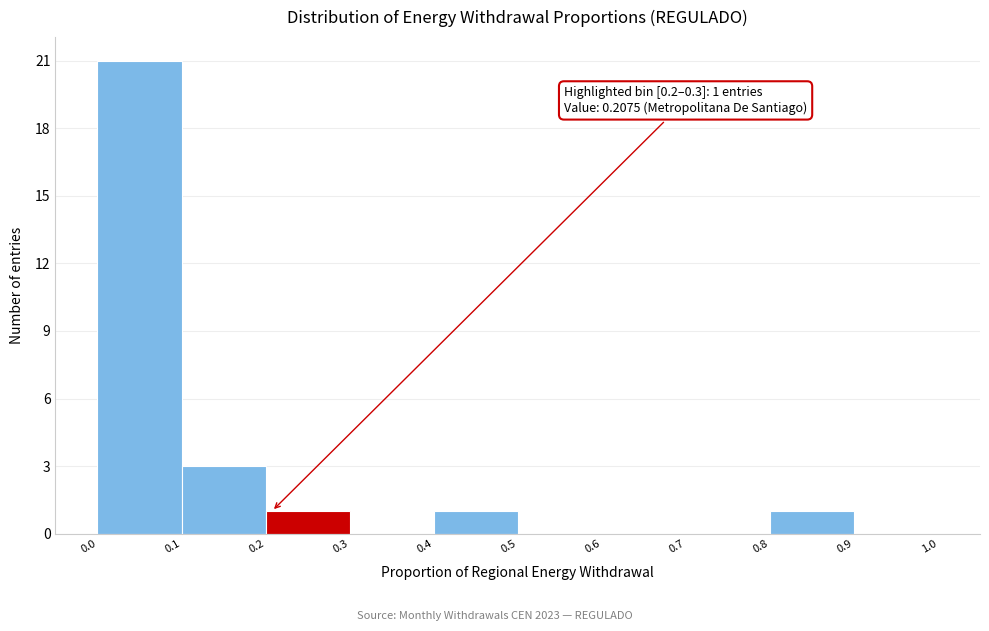

Over which range of the x-axis is the bar tallest?

0.0 to 0.1